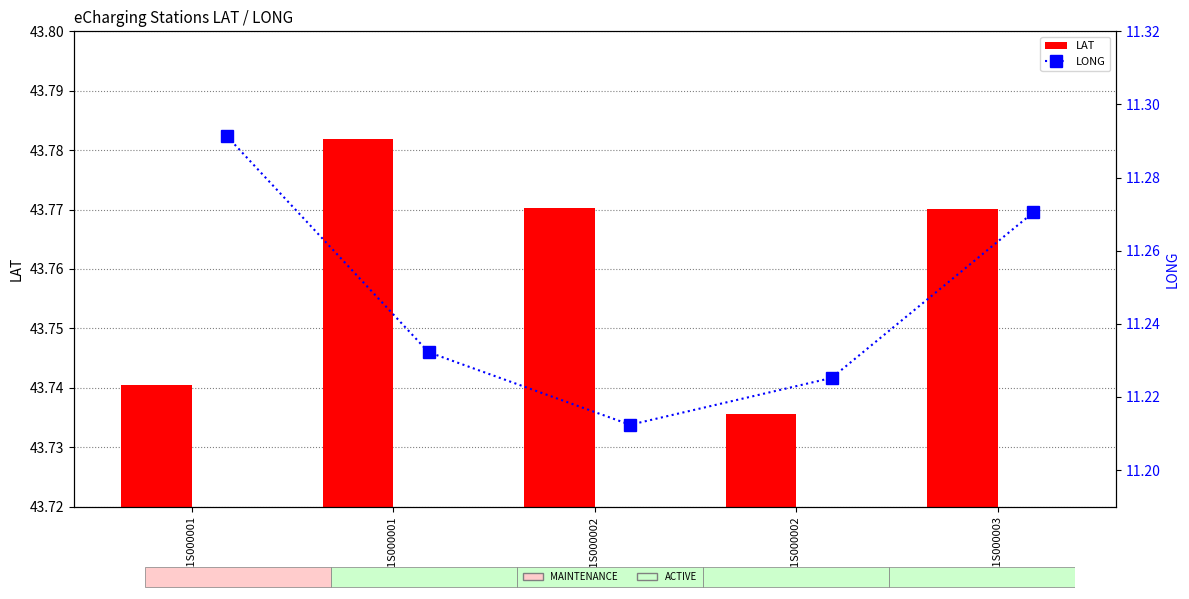

What is the label of the 1st bar from the left?

AA1S000001